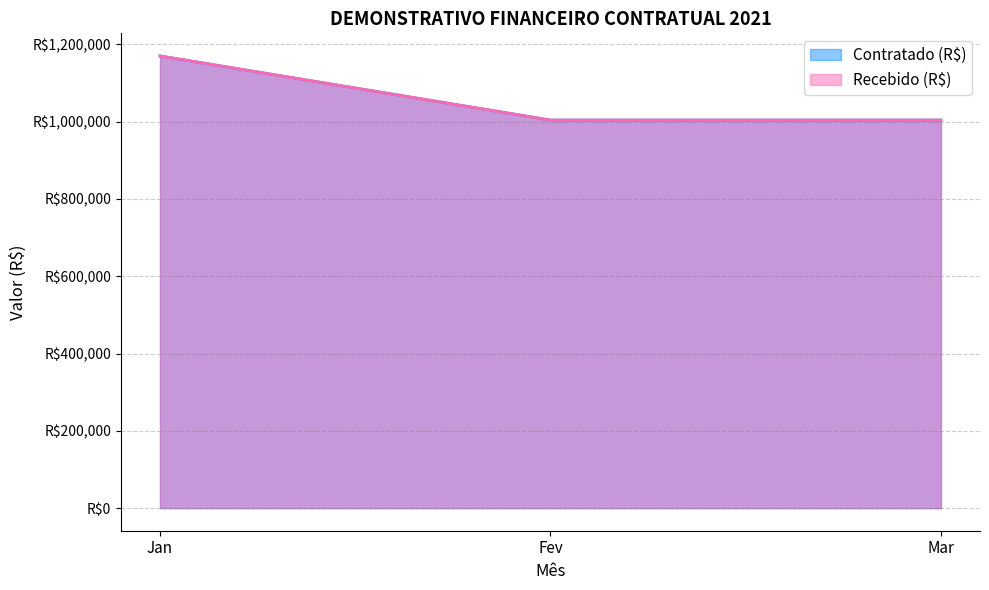

Reading left to right, what are all the values shown in this chart?

Contratado (R$): 1170000	1004072	1004072
Recebido (R$): 1170000	1004072	1004072